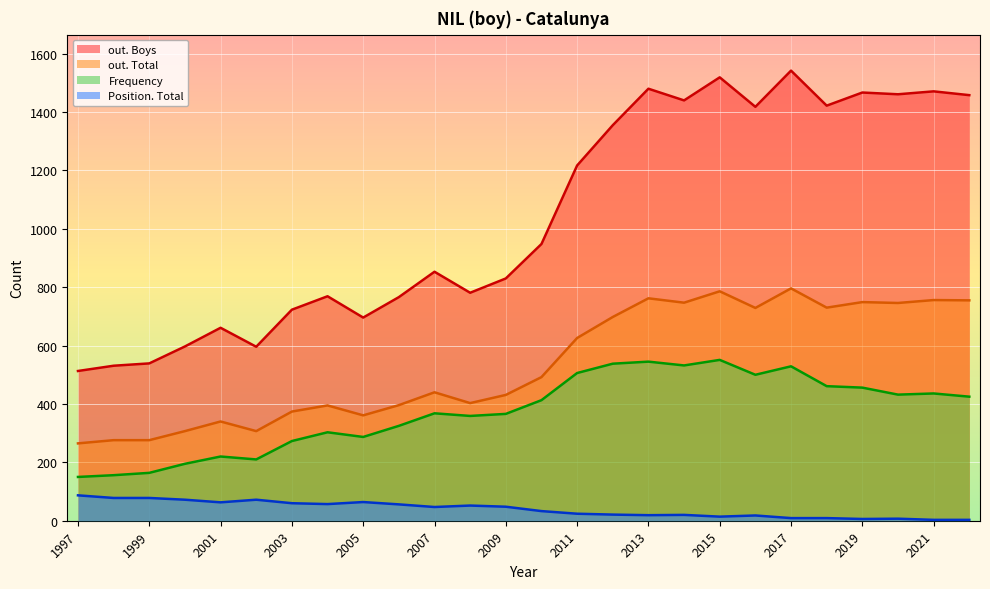

Between 2016 and 2004, which is larger?

2016